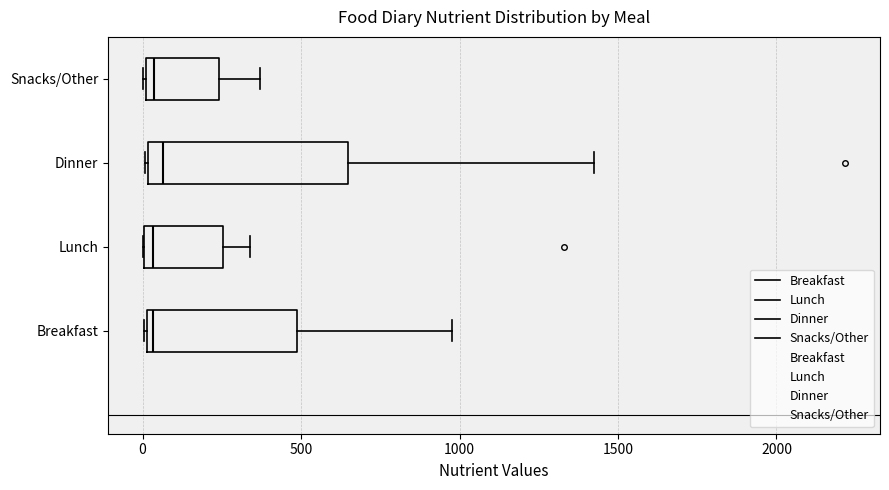

Reading bottom to top, transcribe this box plot: for each box, give where its median line is, the range the box spans, and where its two whiskers end, as read against the x-axis. The values are not printed on the chart, so give them approximately, as read against the axis.

Breakfast: median 50, box 0 to 500, whiskers 0 to 1000
Lunch: median 50, box 0 to 250, whiskers 0 to 350
Dinner: median 50, box 0 to 650, whiskers 0 to 1400
Snacks/Other: median 50, box 0 to 250, whiskers 0 to 350